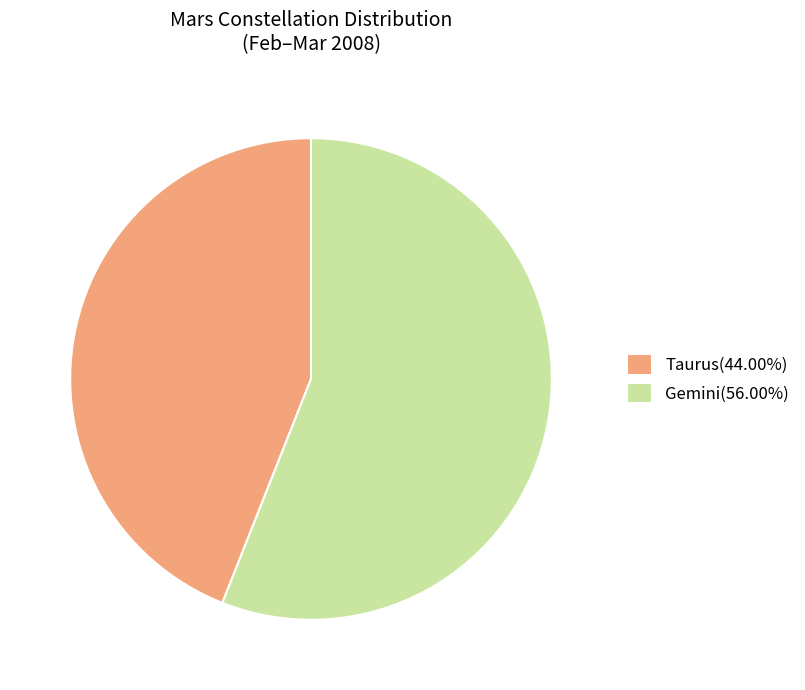

Is the sum of Taurus(44.00%) and Gemini(56.00%) greater than half?

Yes